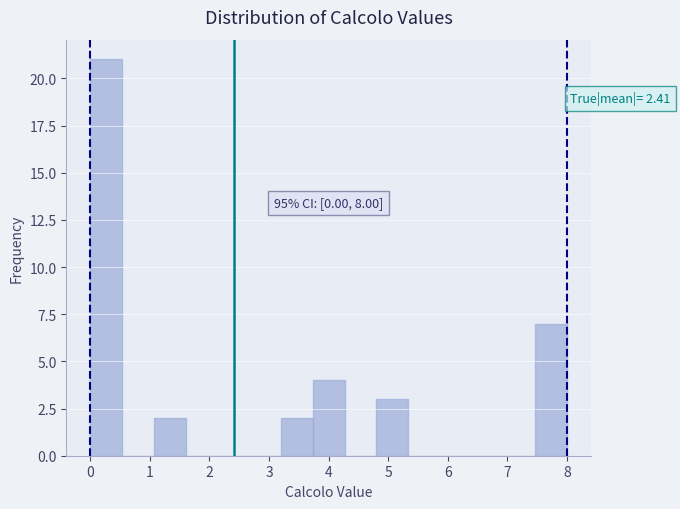

Over which range of the x-axis is the bar tallest?

0.0 to 0.5